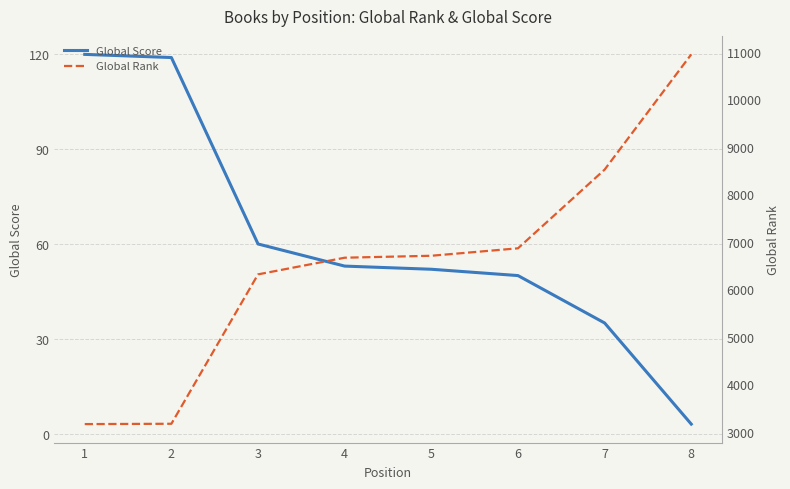

What is the average value of the Global Score series?

62